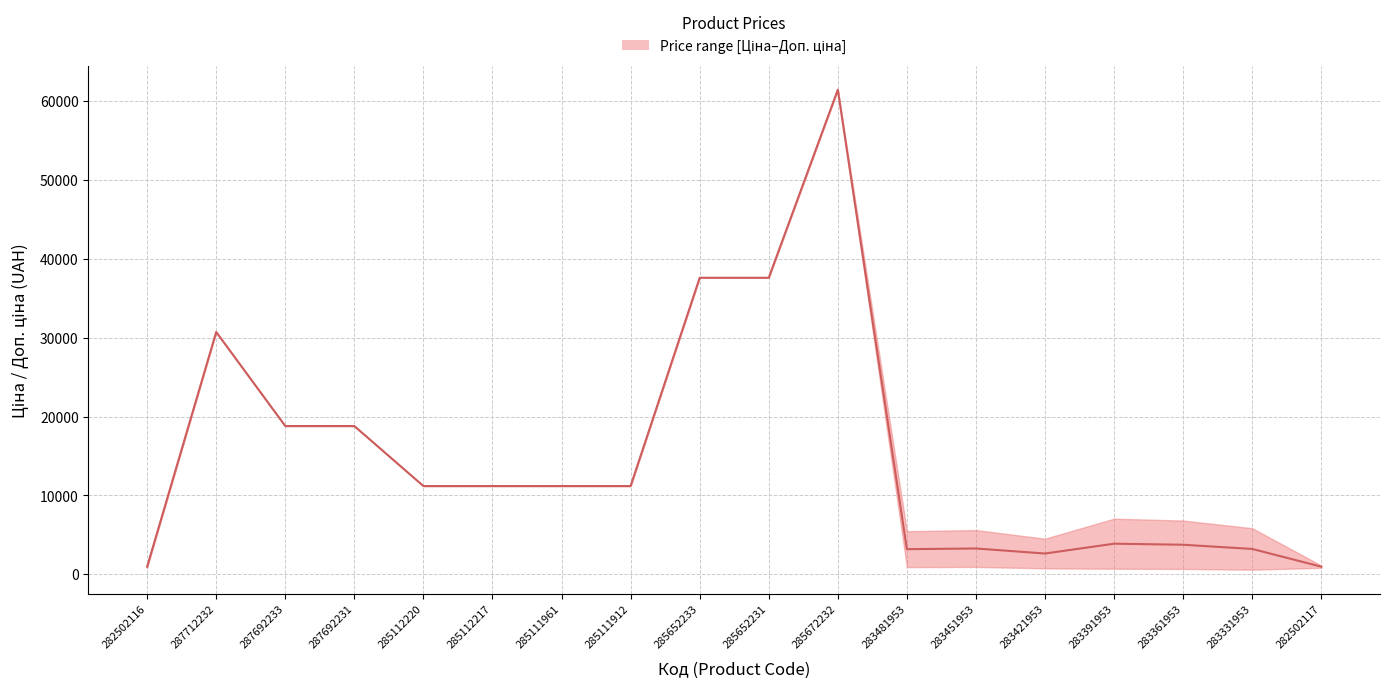

Which has a higher value, 285111961 or 283391953?

285111961